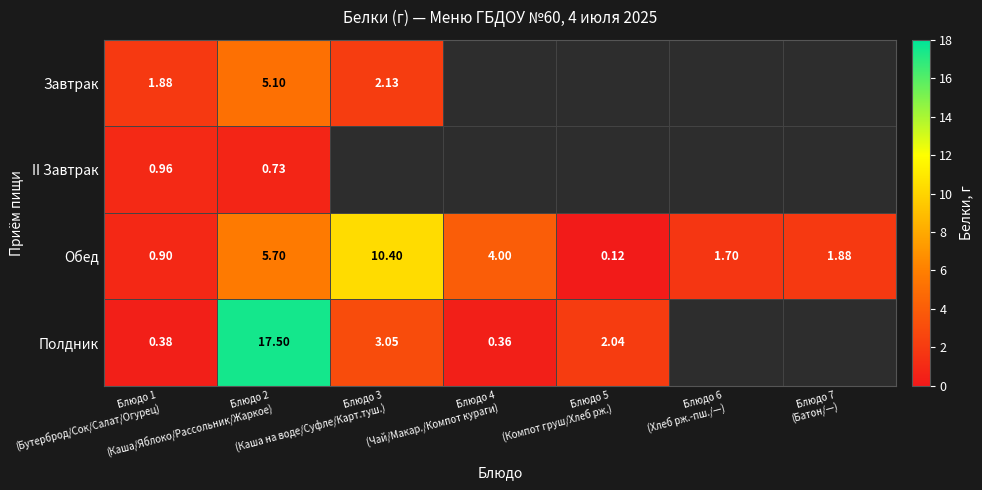

At which category is the sum across all series the highest?

Блюдо 2
(Каша/Яблоко/Рассольник/Жаркое)